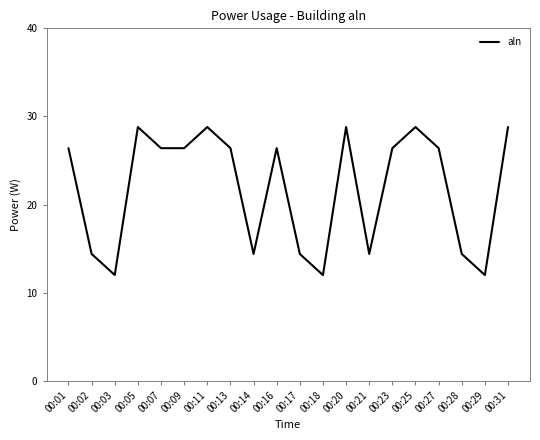

Approximately how many times larger is the value at 00:23 compared to 00:14?

1.8